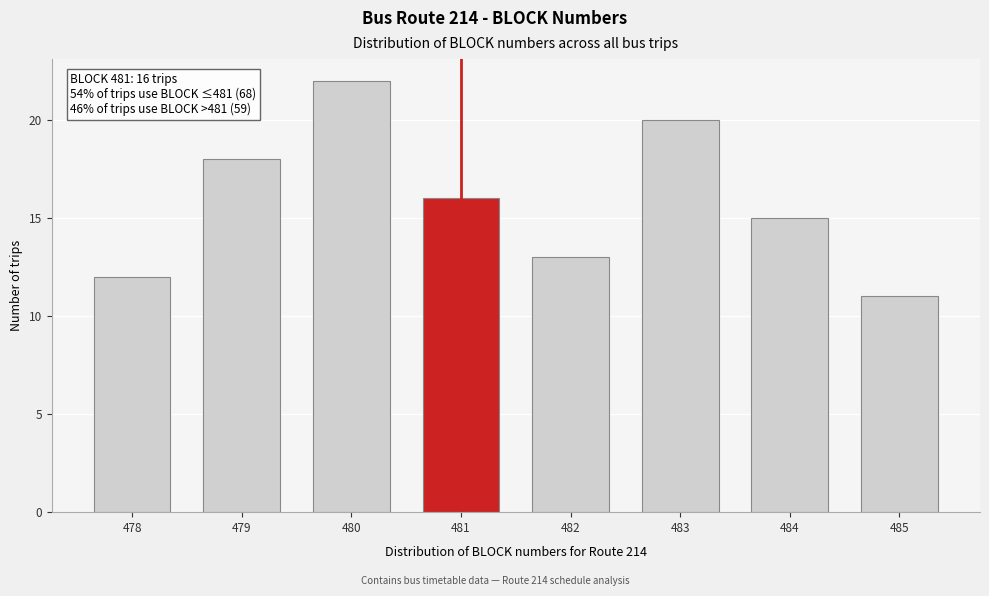

Reading left to right, transcribe all the data shown in this chart.

478=12	479=18	480=22	481=16	482=13	483=20	484=15	485=11